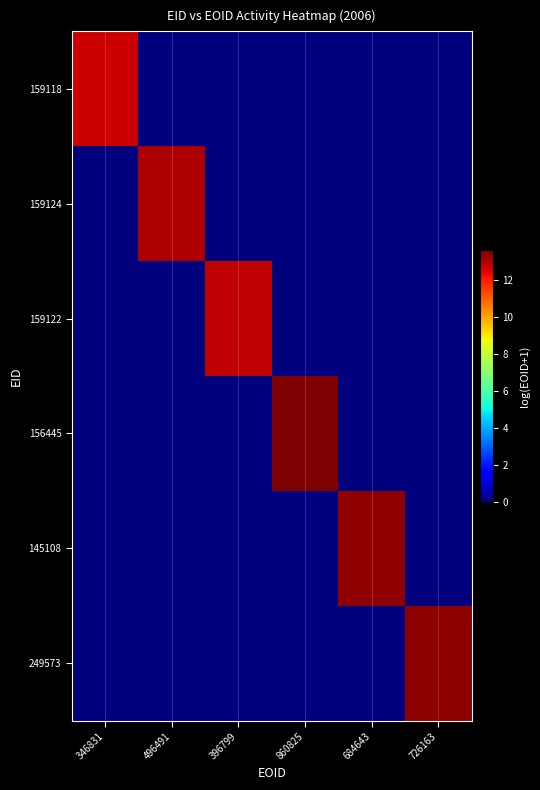

List the series in order of their peak value, highest first.

156445, 249573, 145108, 159124, 159122, 159118